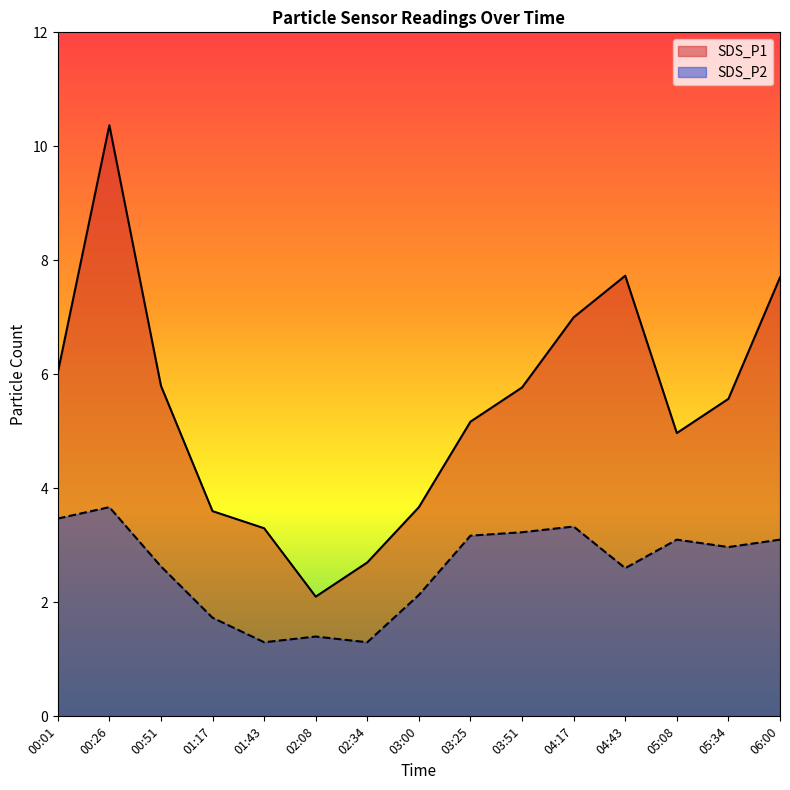

Which series has the largest total across all categories?

SDS_P1